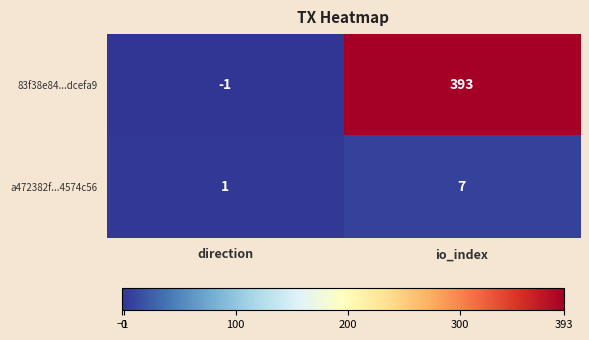

Where is 83f38e84...dcefa9 nearest to the value 196?

direction